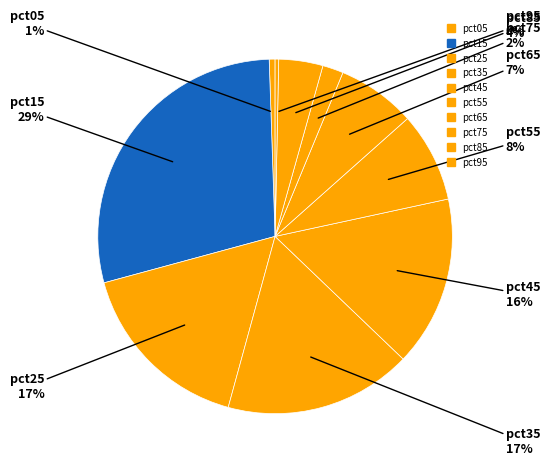

Do pct45 and pct15 together represent more than half of the pie?

No